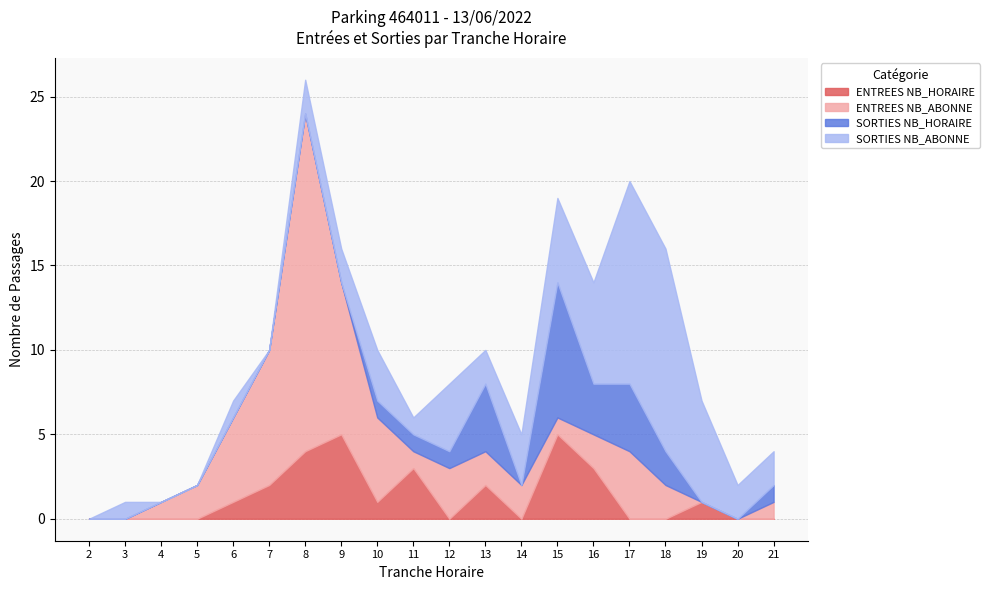

Where does the ENTREES NB_HORAIRE series first go above 1?

7